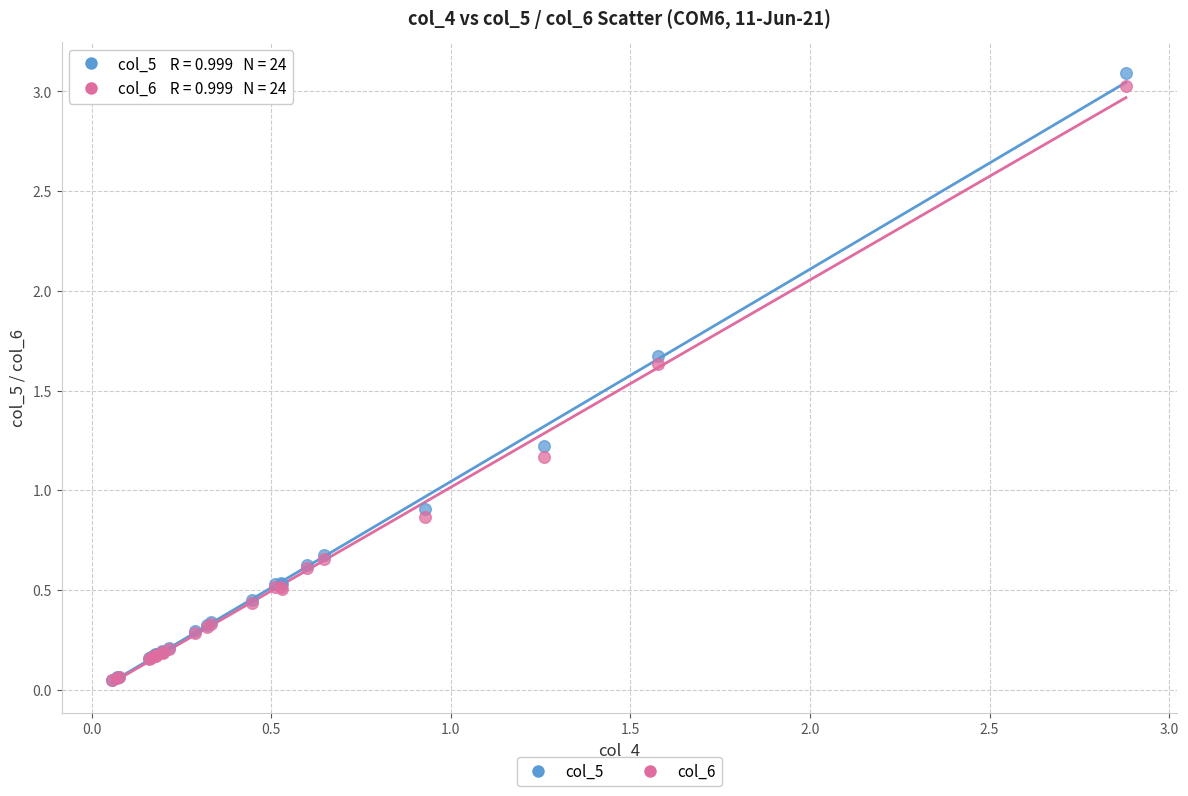

In the col_6 series, what Y value is closest to 1?

0.9